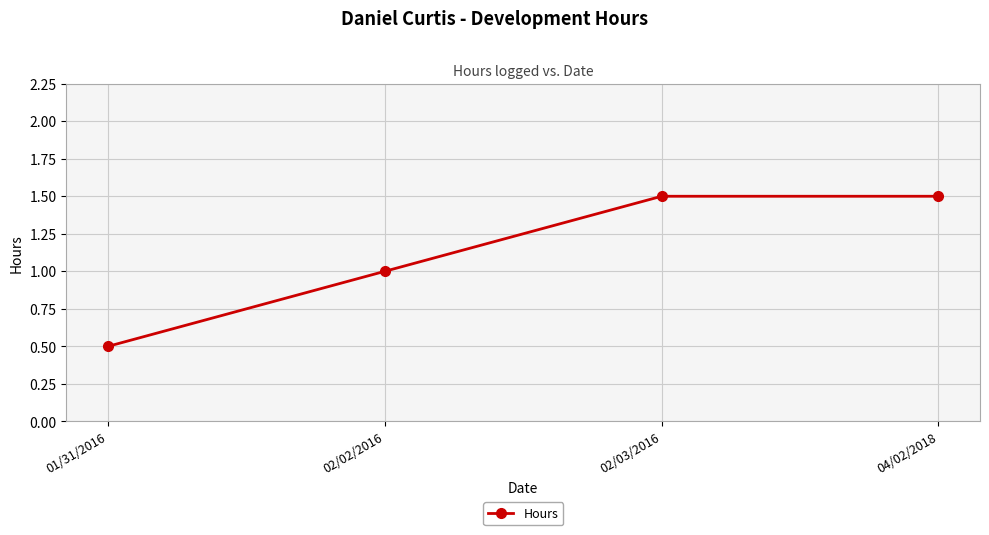

The chart shows a value of 1.5 at 04/02/2018. True or false?

True